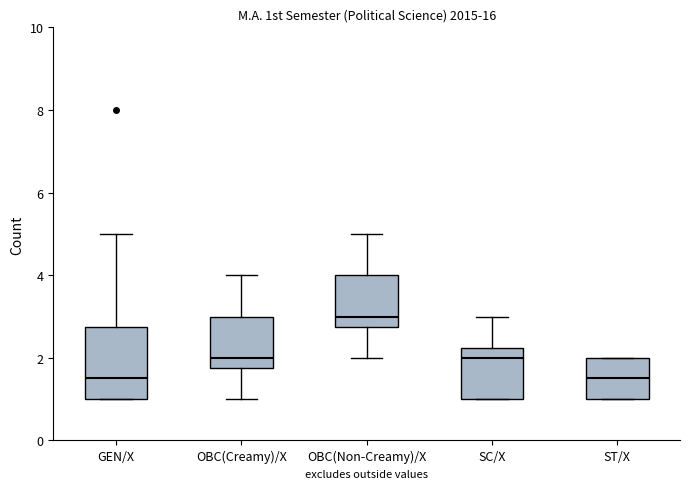

Reading left to right, transcribe this box plot: for each box, give where its median line is, the range the box spans, and where its two whiskers end, as read against the y-axis. The values are not printed on the chart, so give them approximately, as read against the axis.

GEN/X: median 1.6, box 1.0 to 2.8, whiskers 1.0 to 5.0
OBC(Creamy)/X: median 2.0, box 1.8 to 3.0, whiskers 1.0 to 4.0
OBC(Non-Creamy)/X: median 3.0, box 2.8 to 4.0, whiskers 2.0 to 5.0
SC/X: median 2.0, box 1.0 to 2.2, whiskers 1.0 to 3.0
ST/X: median 1.6, box 1.0 to 2.0, whiskers 1.0 to 2.0